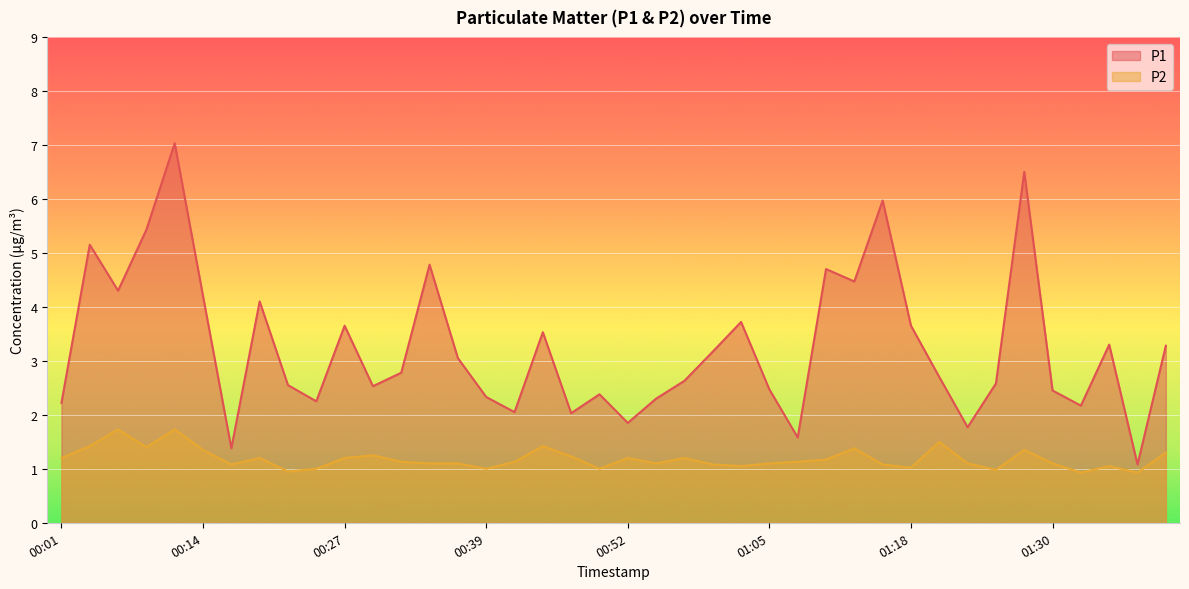

At which category does P1 reach its first local valley?

00:06